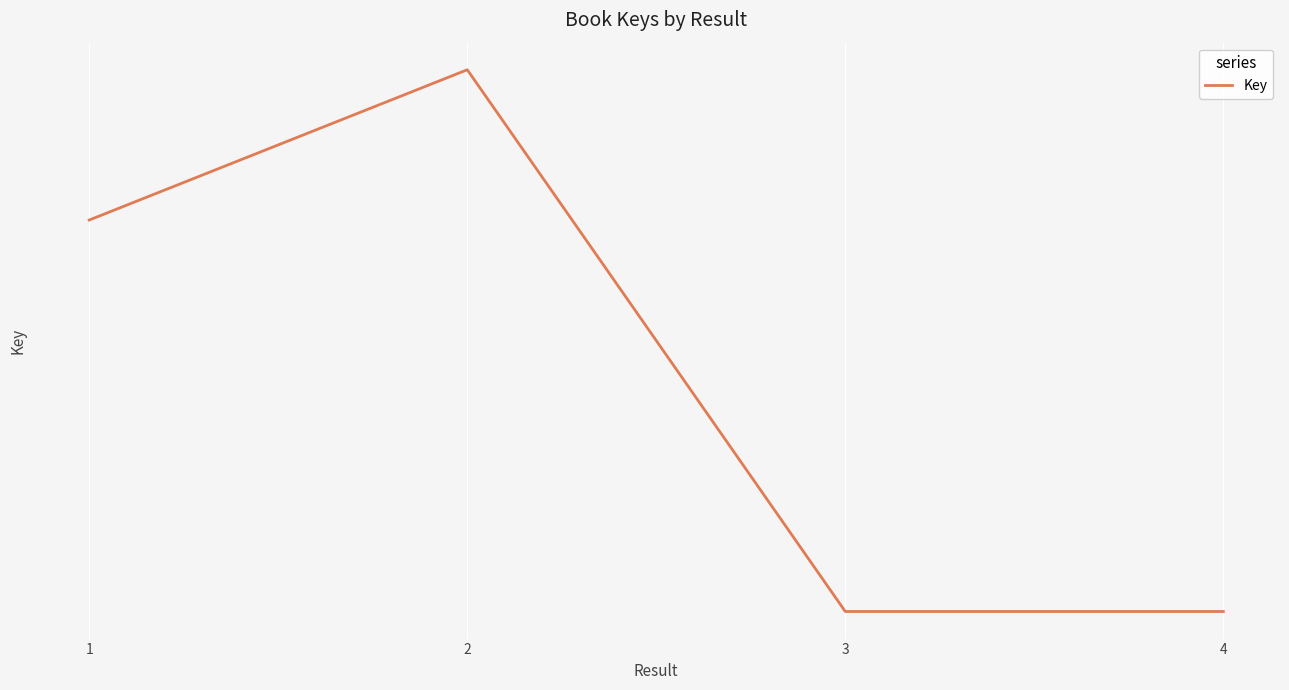

Reading left to right, what are all the values shown in this chart?

1=211515877	2=216899099	3=198109677	4=198109500